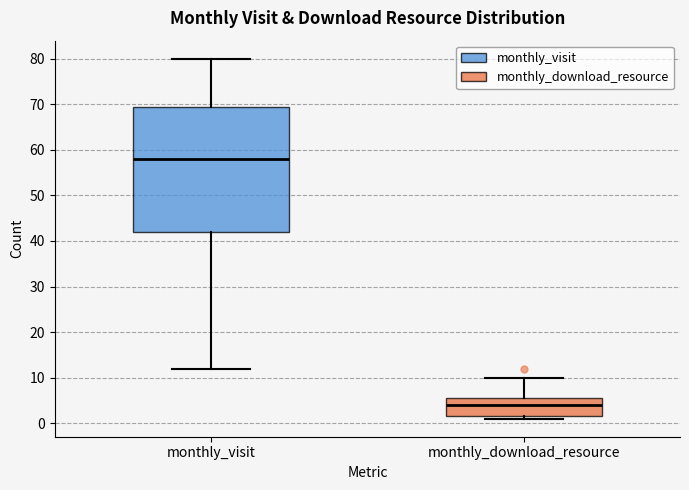

Comparing the boxes themselves (not the whiskers), which one is the tallest?

monthly_visit